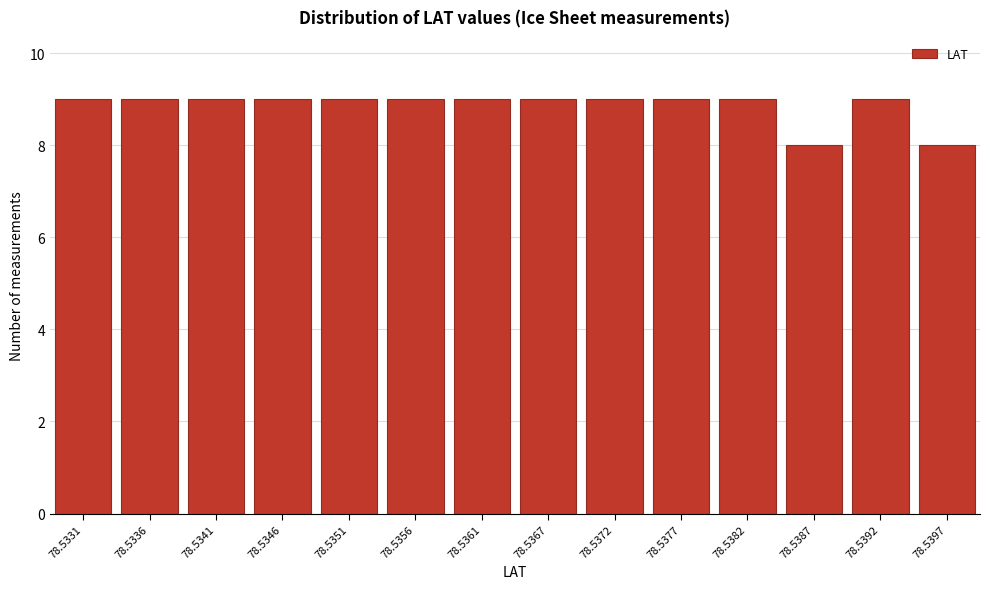

Reading left to right, what are all the values shown in this chart?

9	9	9	9	9	9	9	9	9	9	9	8	9	8